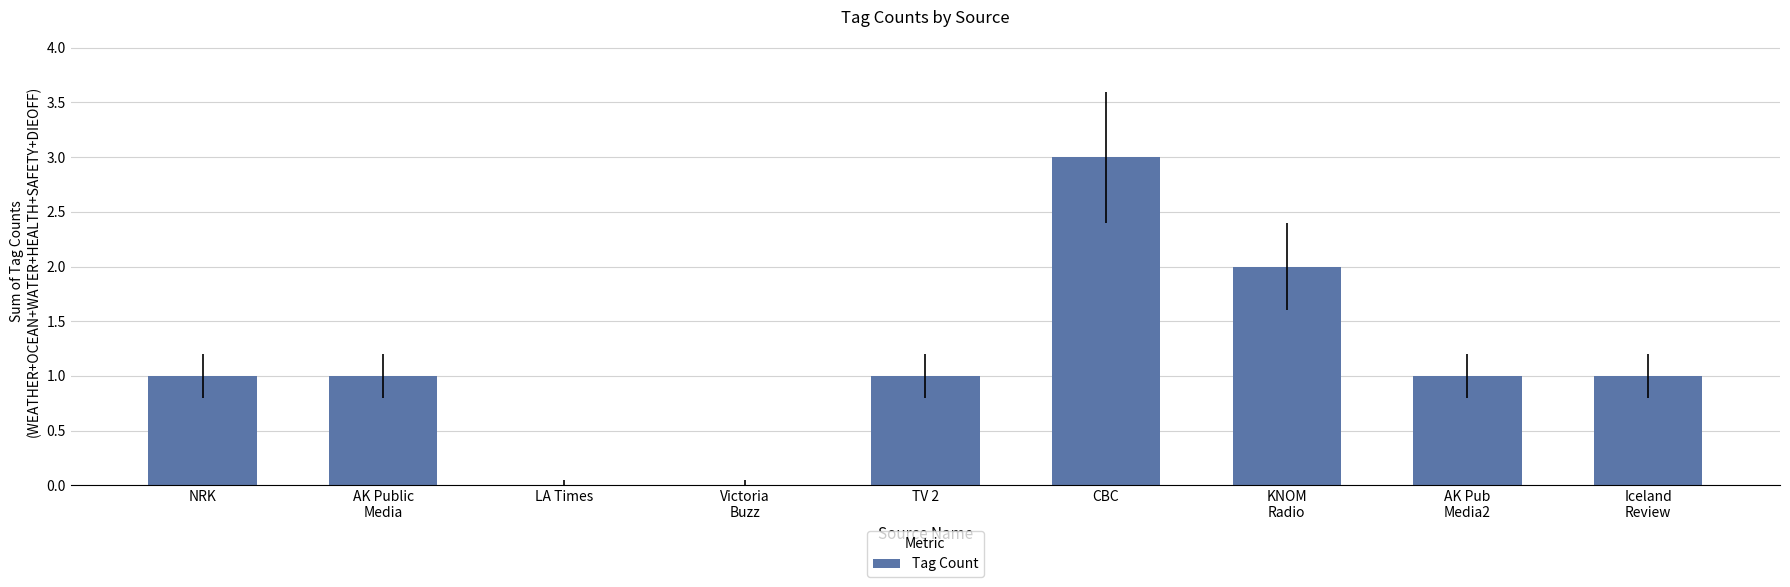

Is it true that the value at LA Times is 1?

False